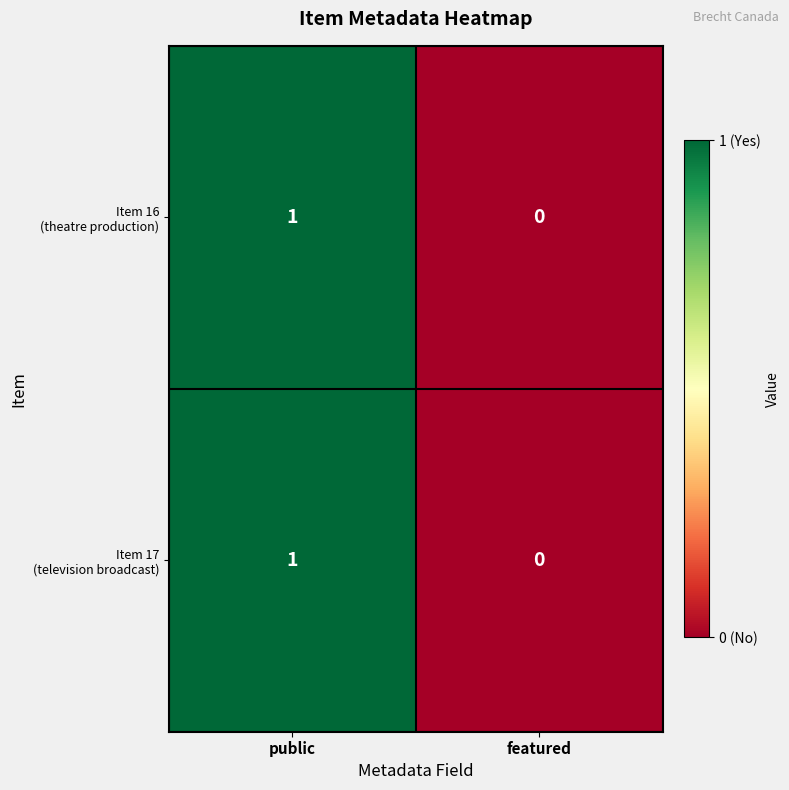

What is the greatest value displayed?

1